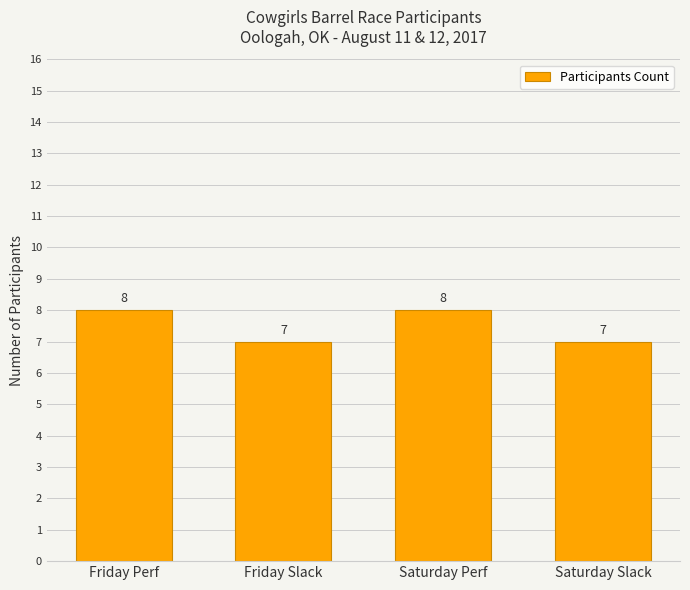

Reading left to right, extract all data points from this chart.

8	7	8	7